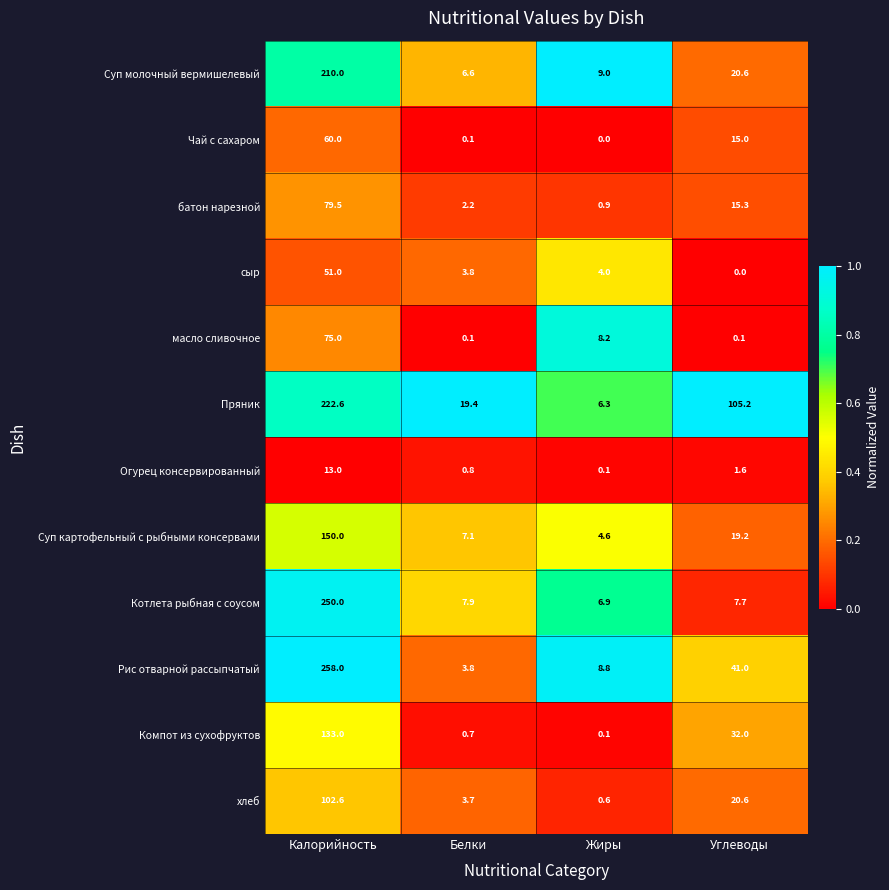

List the series in order of their peak value, highest first.

Рис отварной рассыпчатый, Котлета рыбная с соусом, Пряник, Суп молочный вермишелевый, Суп картофельный с рыбными консервами, Компот из сухофруктов, хлеб, батон нарезной, масло сливочное, Чай с сахаром, сыр, Огурец консервированный